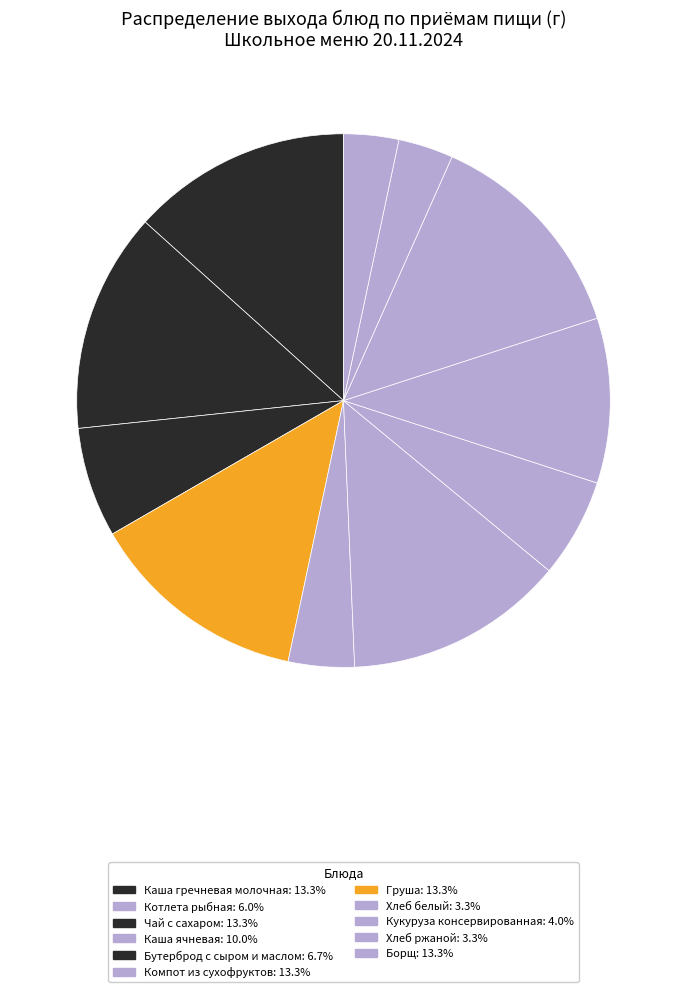

How many segments does this pie chart have?

11